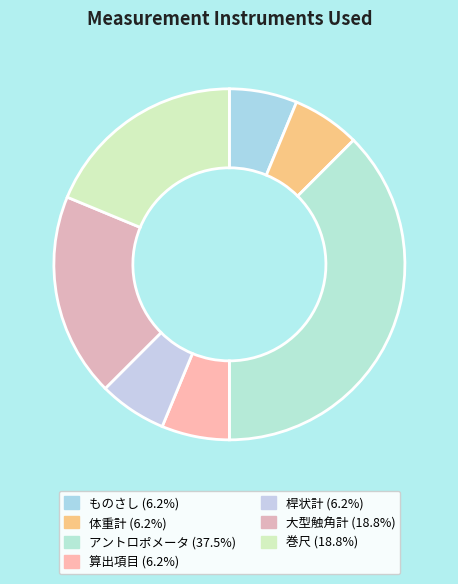

Does any single category account for the majority?

No